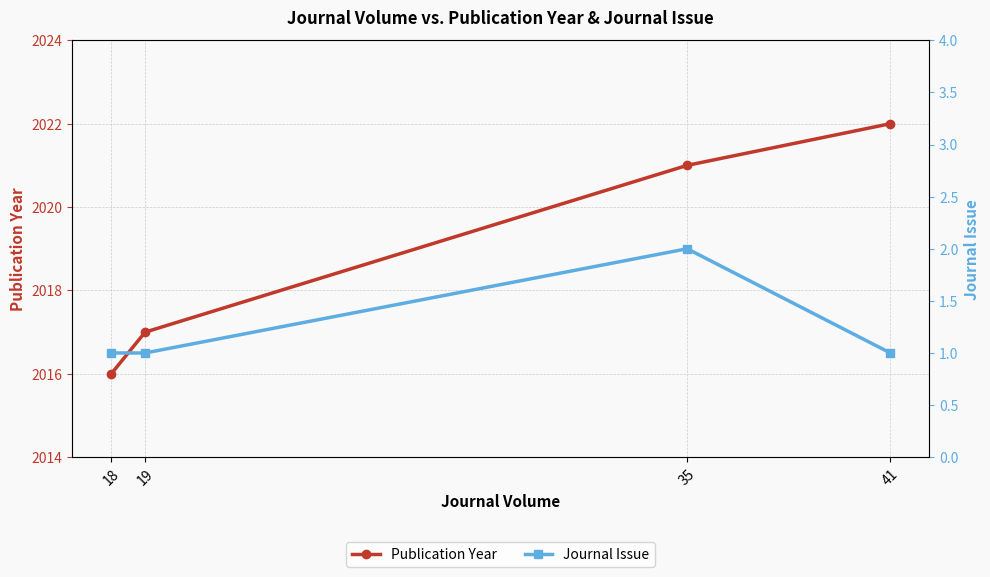

Rank the categories by Publication Year value from highest to lowest.

41, 35, 19, 18